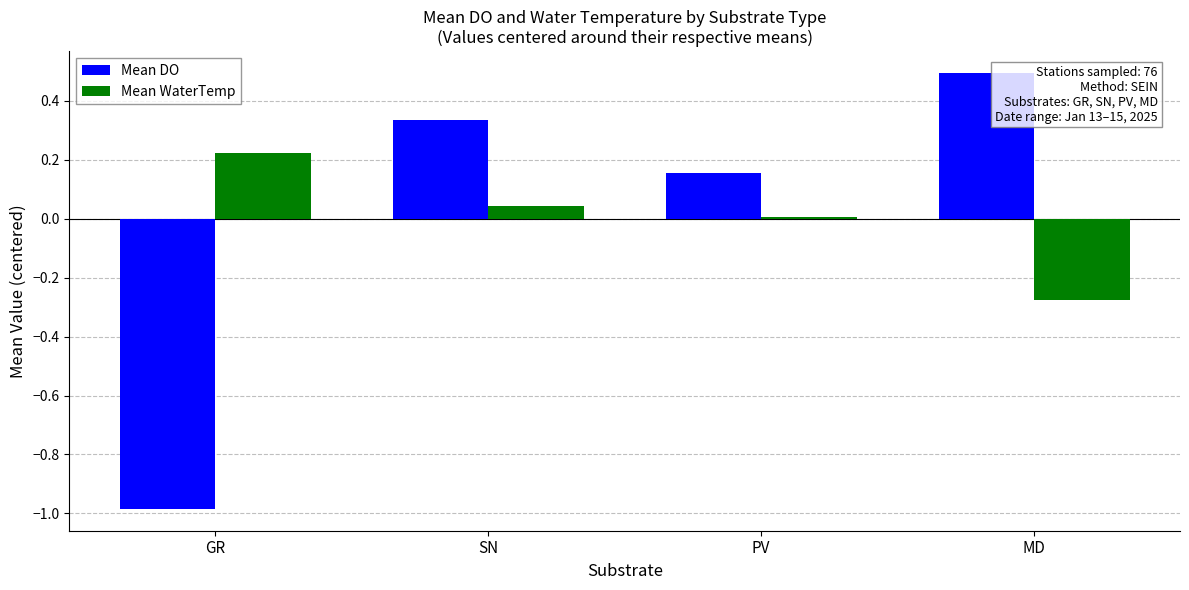

What is the sum of the Mean DO values at MD and SN?

0.8